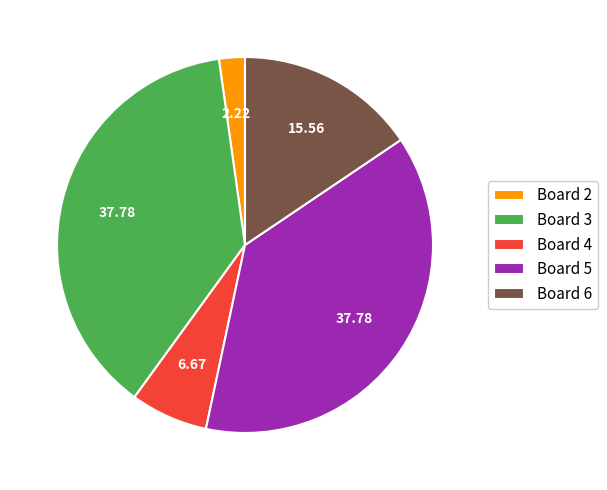

Count the number of slices in the pie.

5